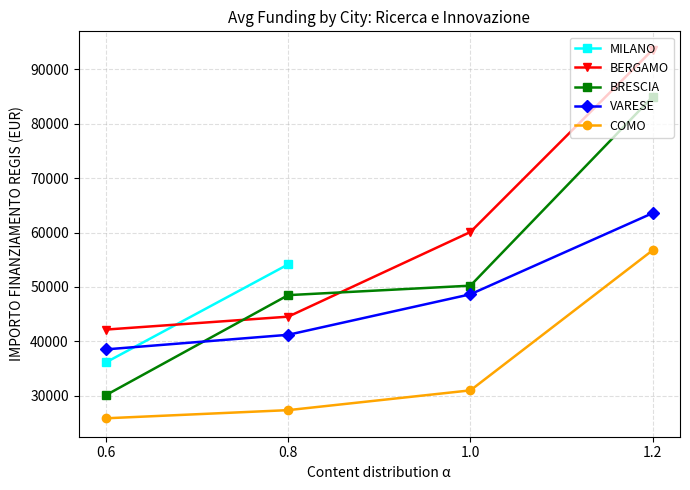

At which label does BERGAMO reach its peak?

1.2